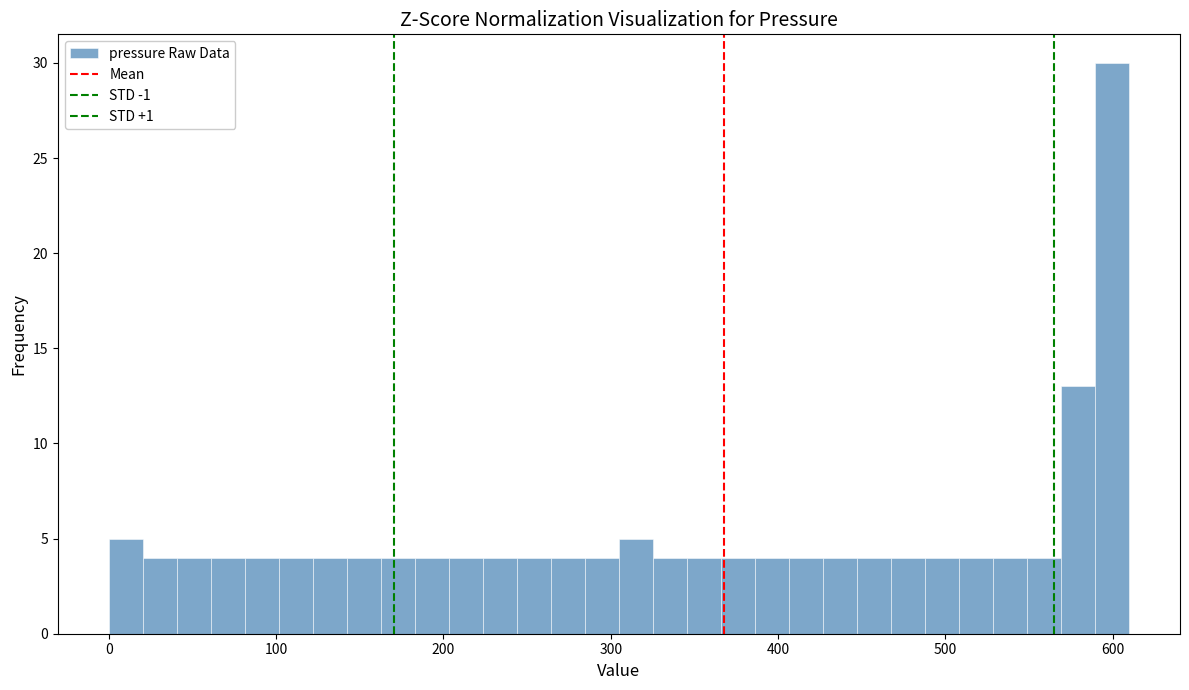

Read against the x-axis, roughly where is the centre of the tallest bar?

600